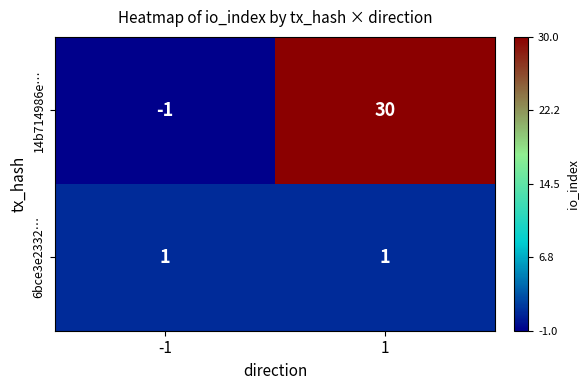

How many values in the 14b714986e… series are below 30?

1